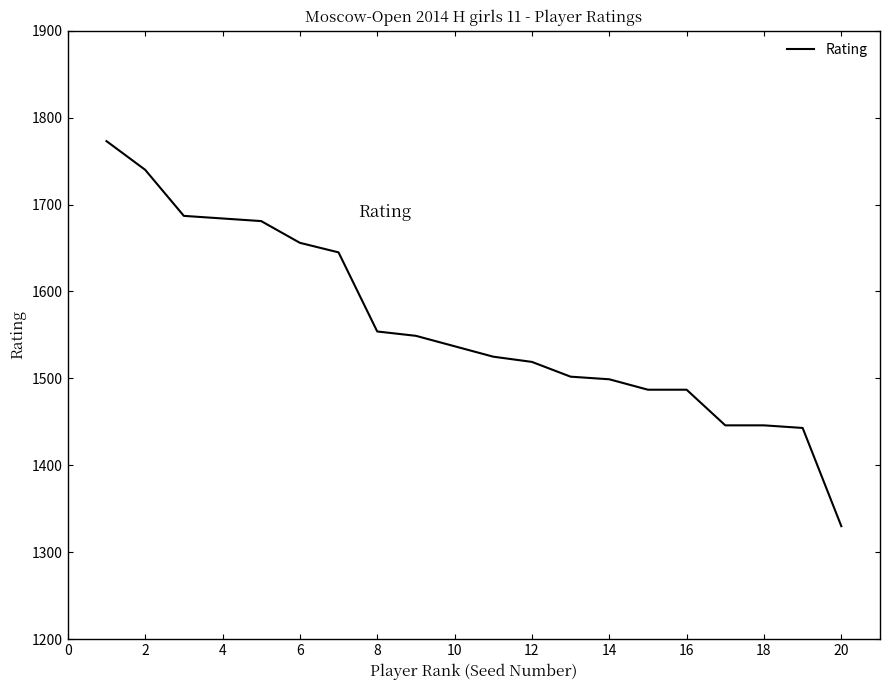

What is the minimum value shown in the chart?

1330